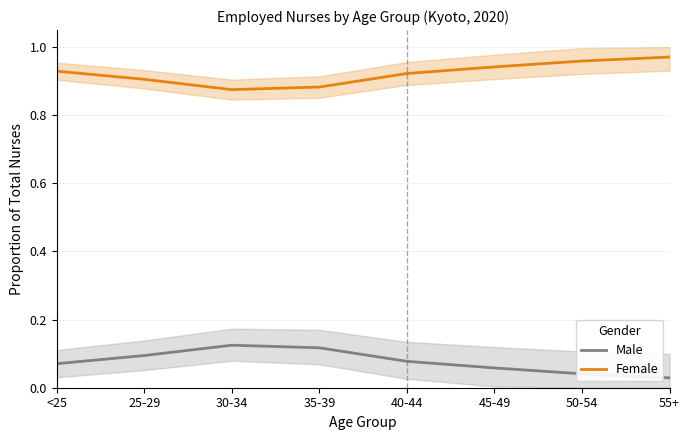

What is the label of the 1st point from the left?

<25